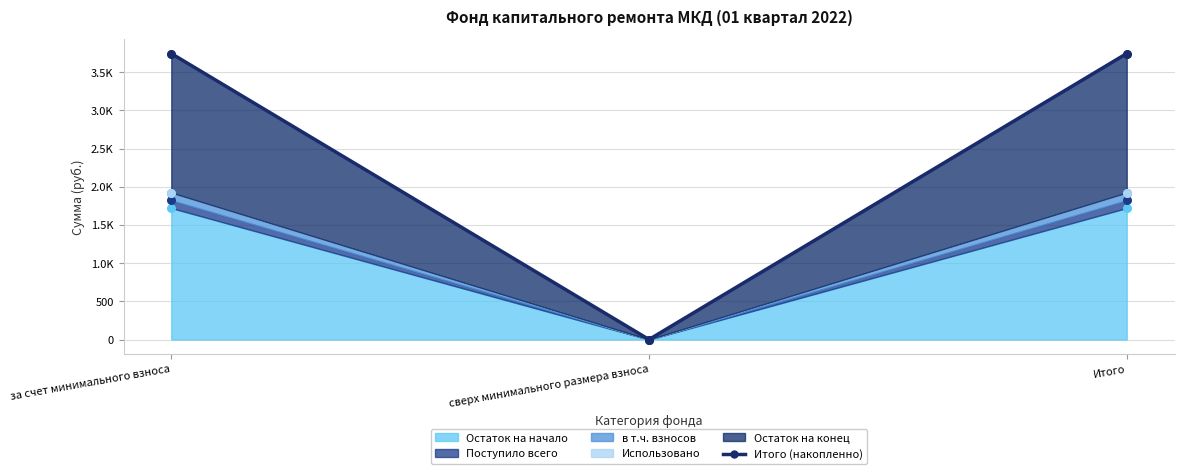

Which has a higher value, сверх минимального размера взноса or за счет минимального взноса?

за счет минимального взноса